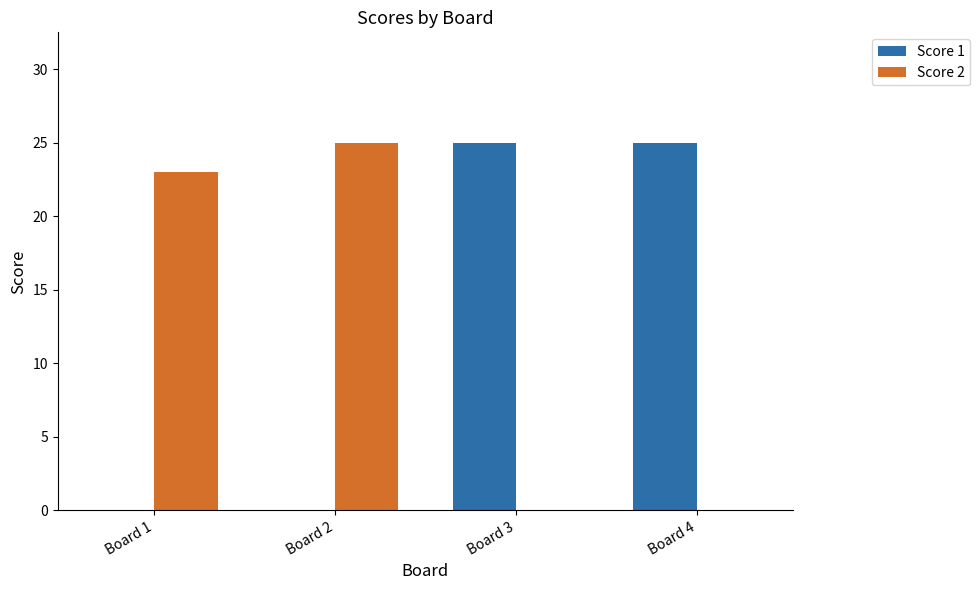

The Score 1 series shows 5 at Board 3. True or false?

False